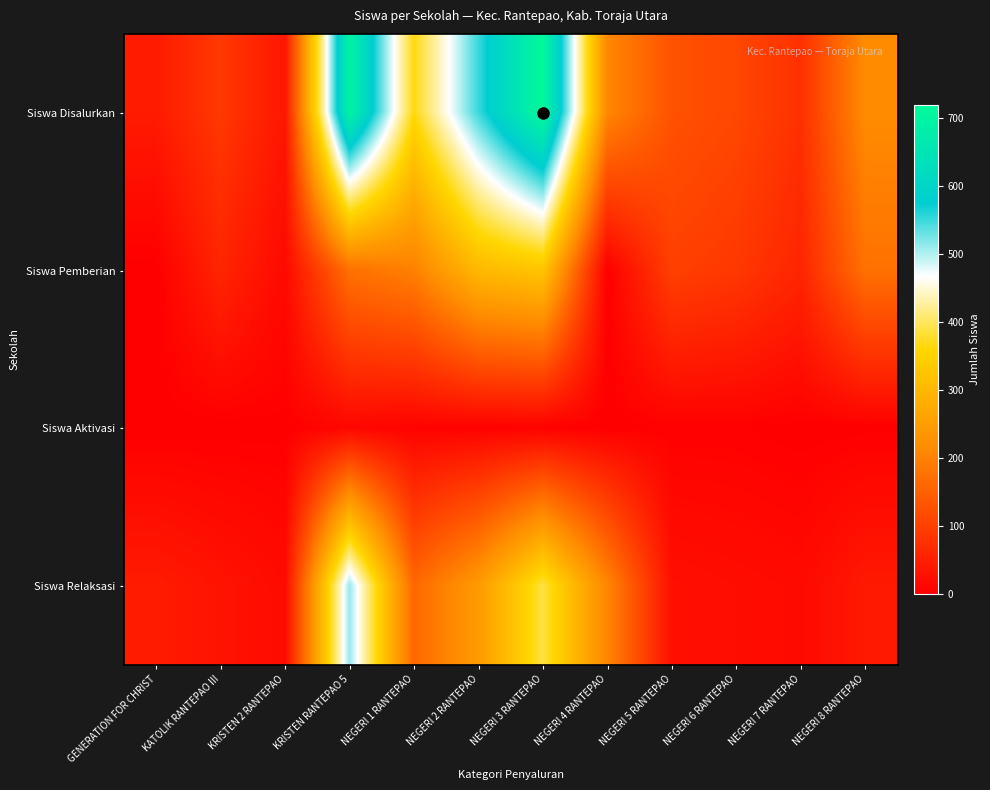

What is the difference between the highest and lowest values at KATOLIK RANTEPAO III?

89